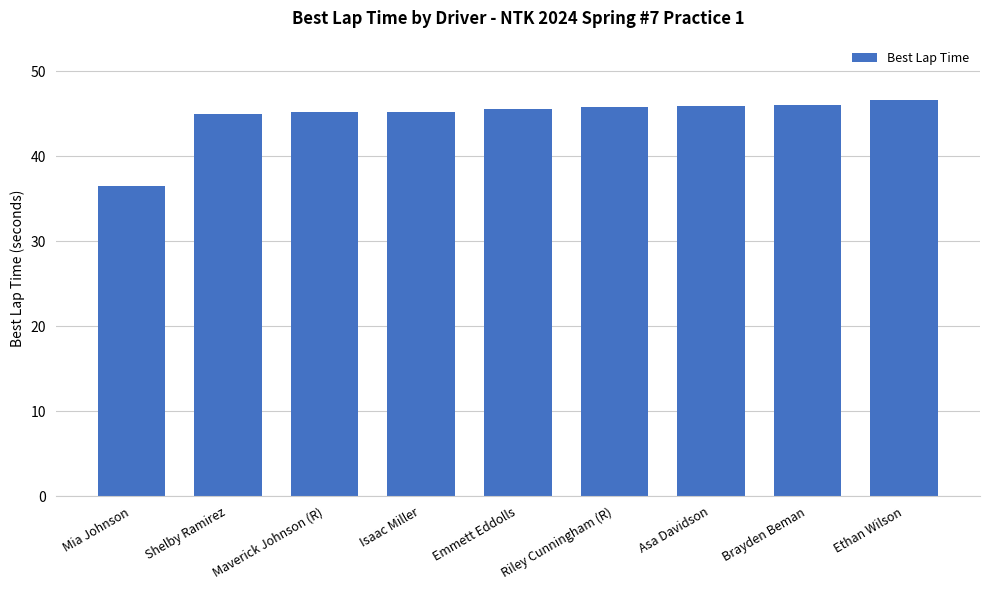

True or false: the data shows 46.1 at Brayden Beman.

True